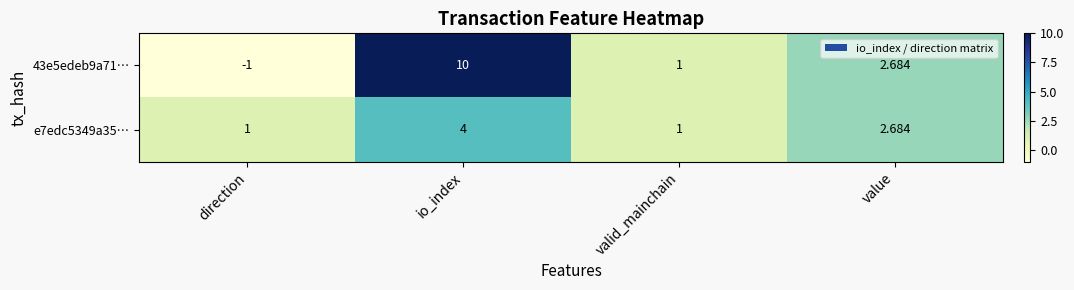

Which series has the largest total across all categories?

43e5edeb9a71…